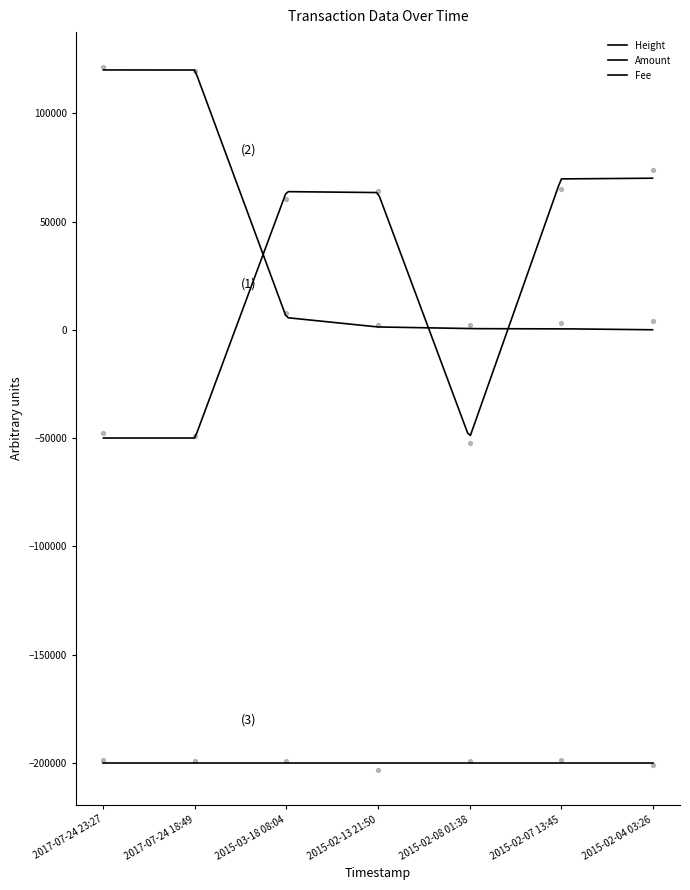

Is the value of Amount at 2015-02-13 21:50 greater than the value of Height at 2015-02-08 01:38?

Yes